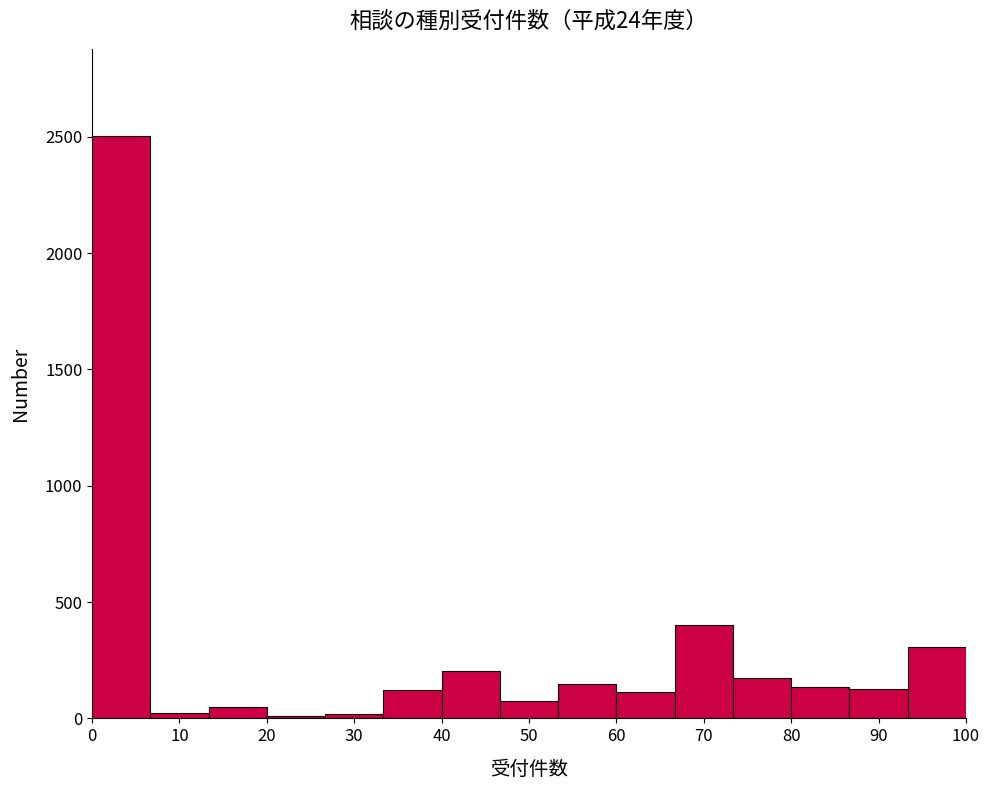

Which range on the x-axis has the tallest bar?

0 to 7